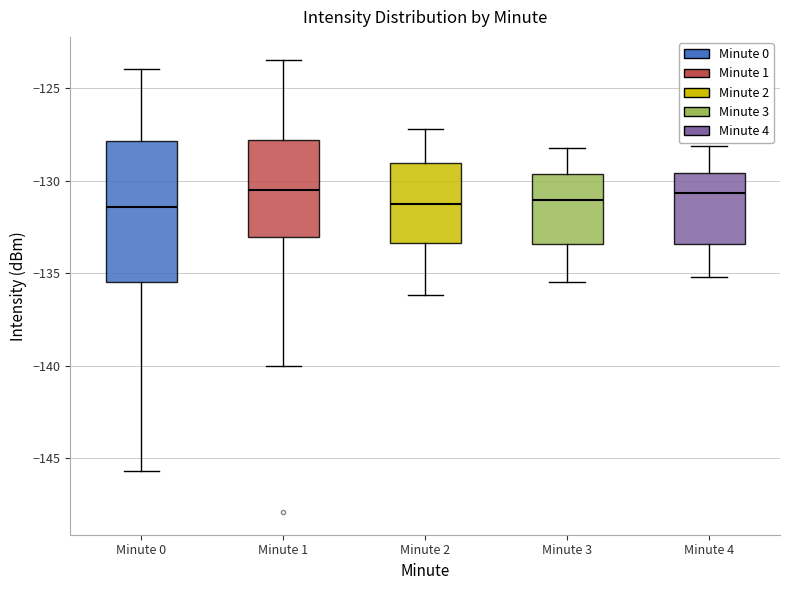

Which box is the tallest, from its lower edge to its upper edge?

Minute 0